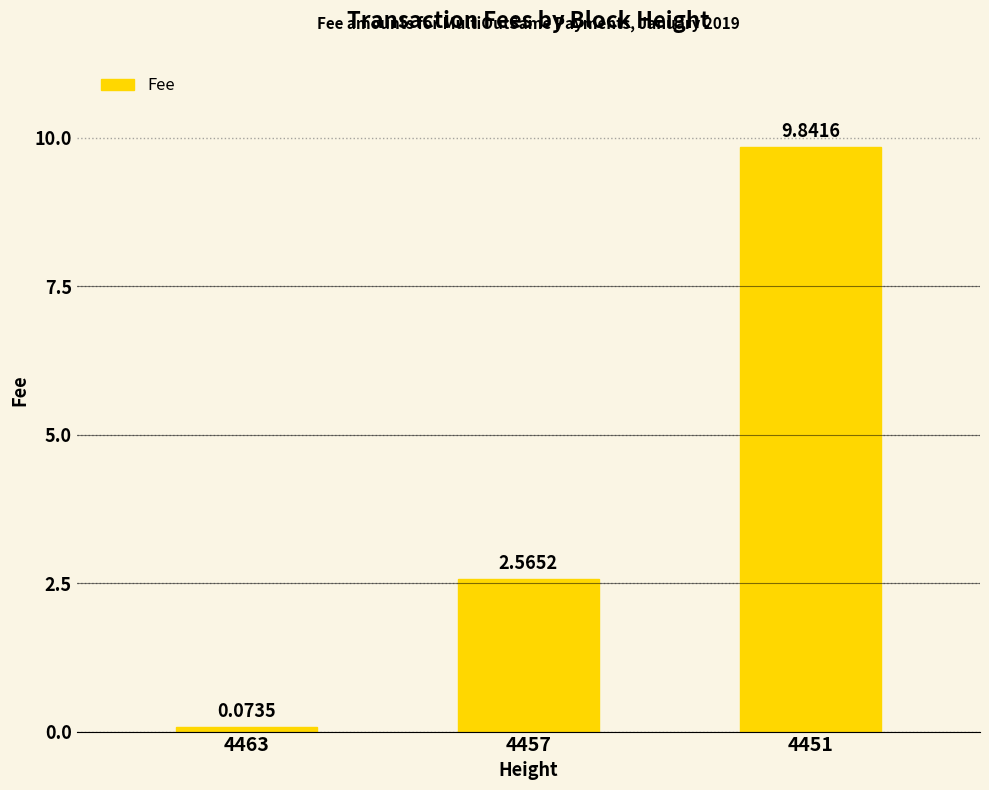

List the labels in order of value, smallest first.

4463, 4457, 4451